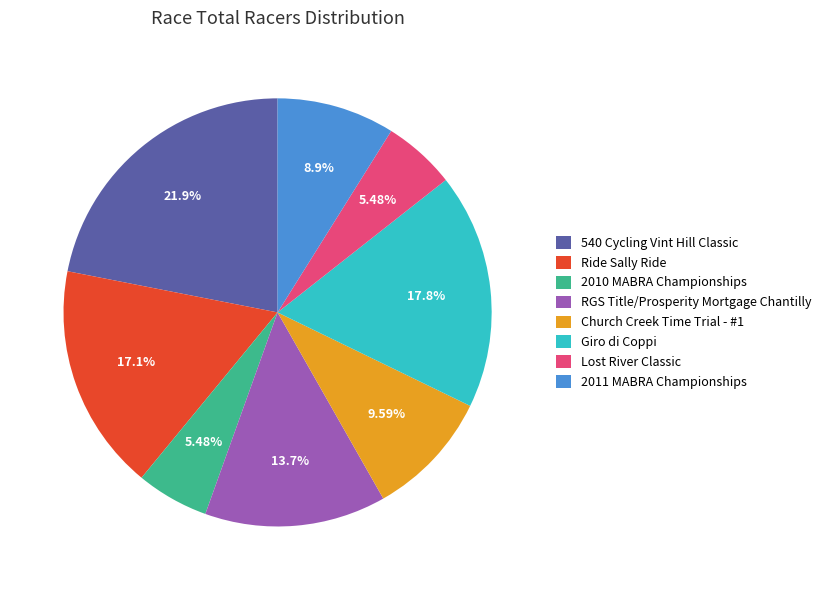

Does RGS Title/Prosperity Mortgage Chantilly represent more than half of the total?

No